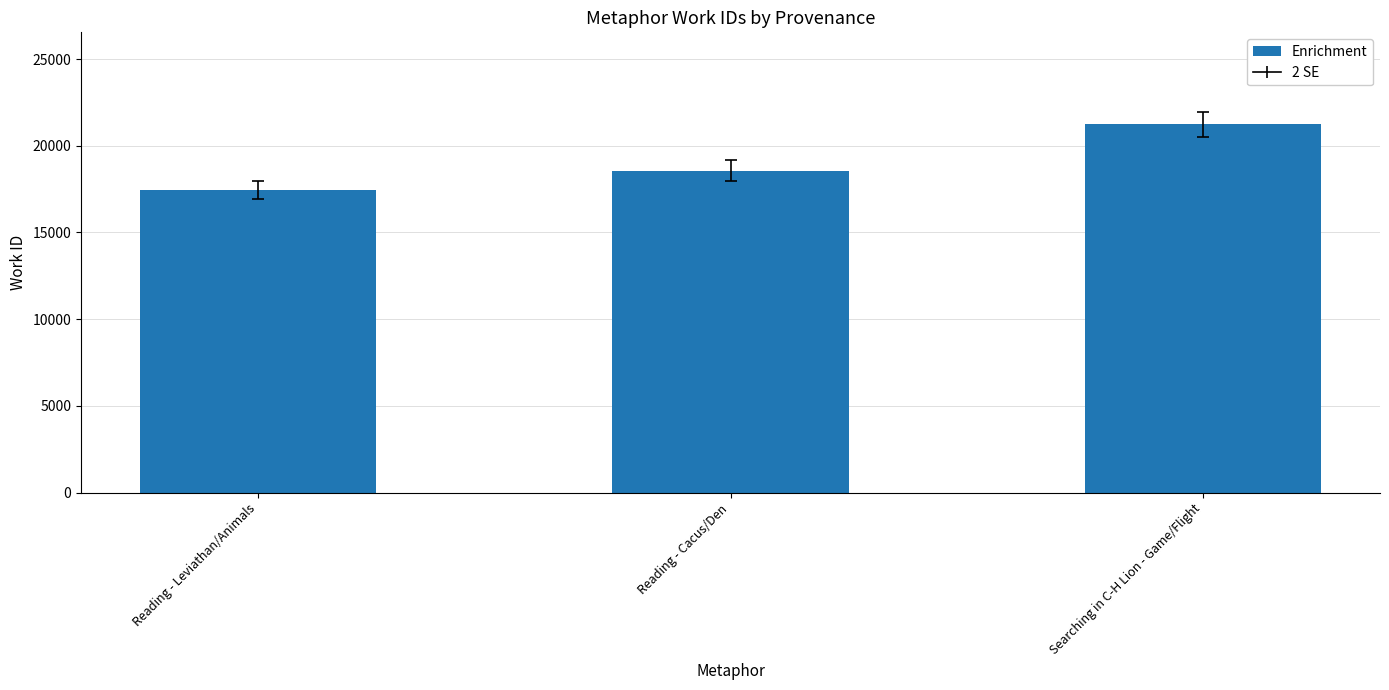

How many data points are less than 18566?

1